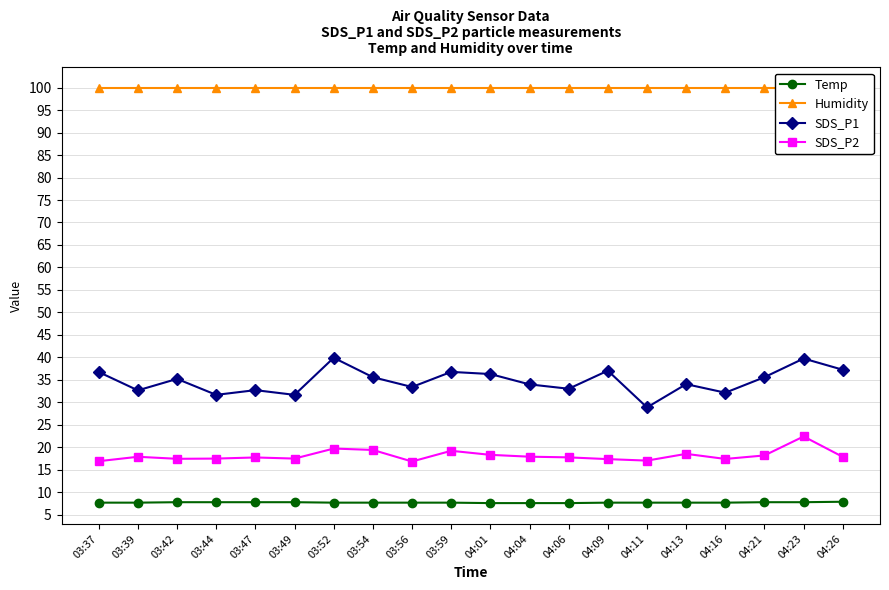

True or false: SDS_P2 and Humidity intersect in this chart.

False